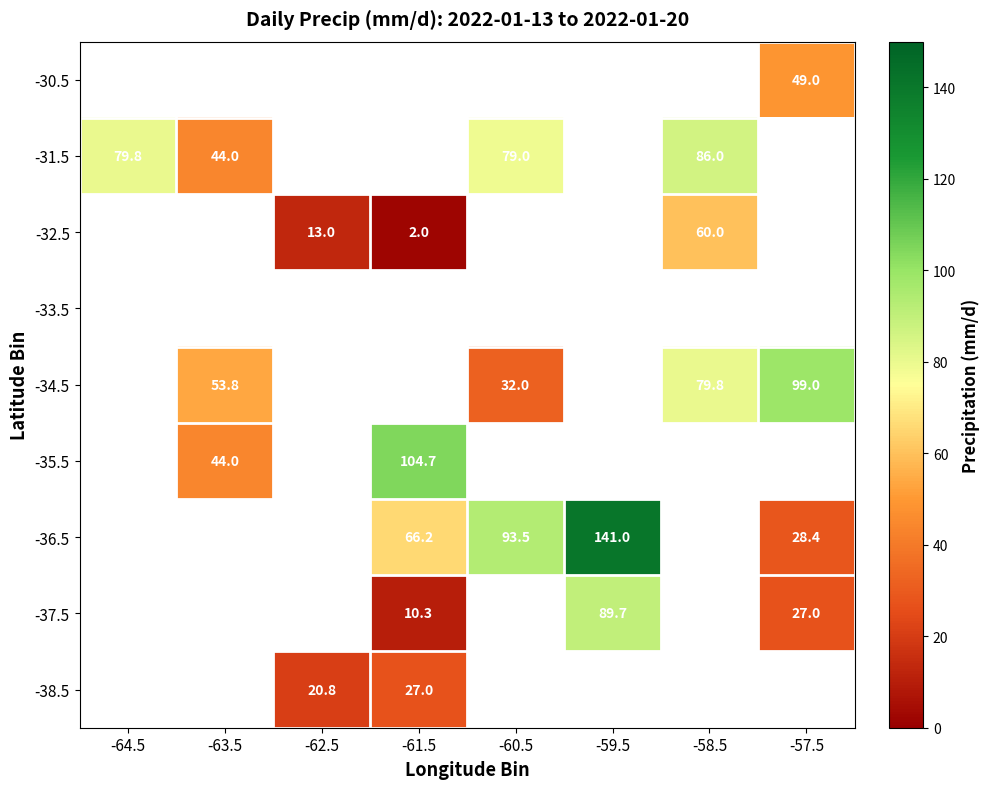

Is it true that -31.5 equals 110.7 at -60.5?

False